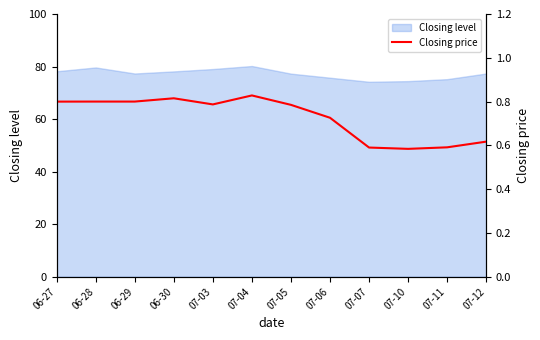

What is the minimum value for Closing level?

74.2